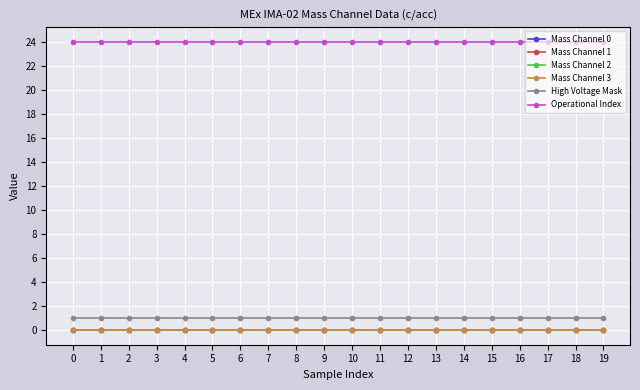

Is the value of High Voltage Mask at 19 greater than the value of Mass Channel 1 at 1?

Yes